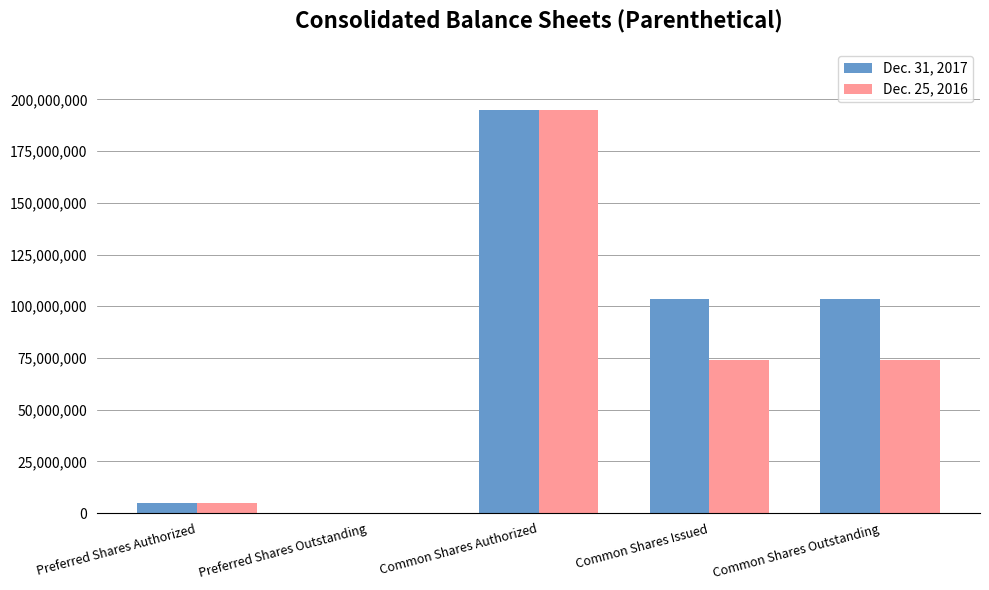

How many categories are shown in the chart?

5